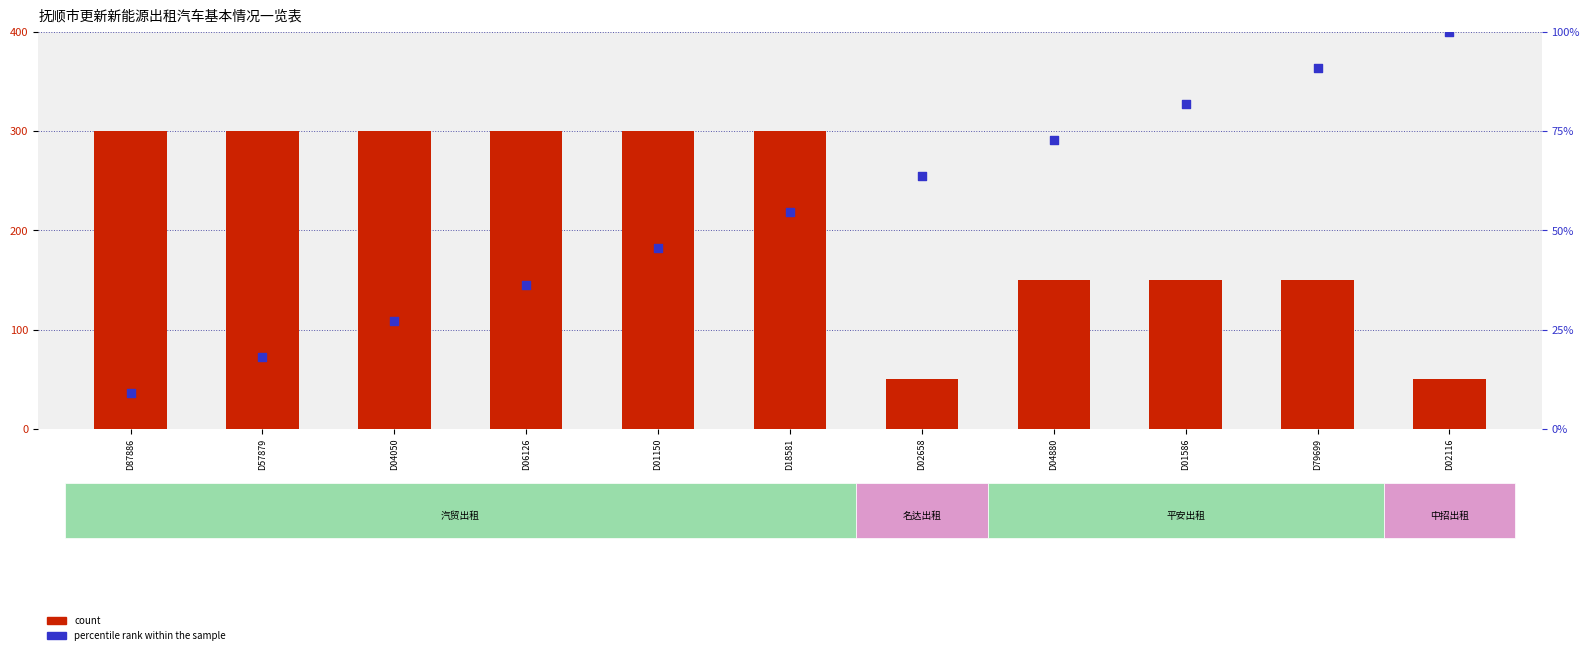

What is the total value across all series at D02658?

113.6